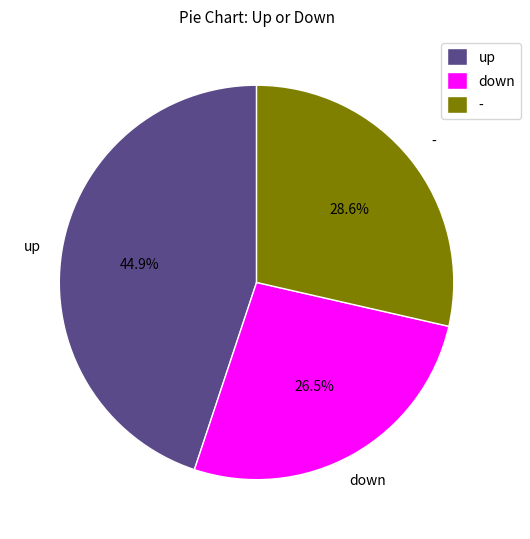

Which slice is the smallest?

down